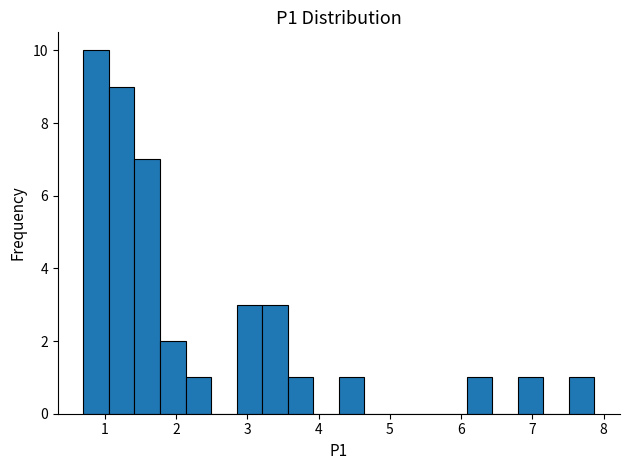

Read against the x-axis, roughly where is the centre of the tallest bar?

0.9